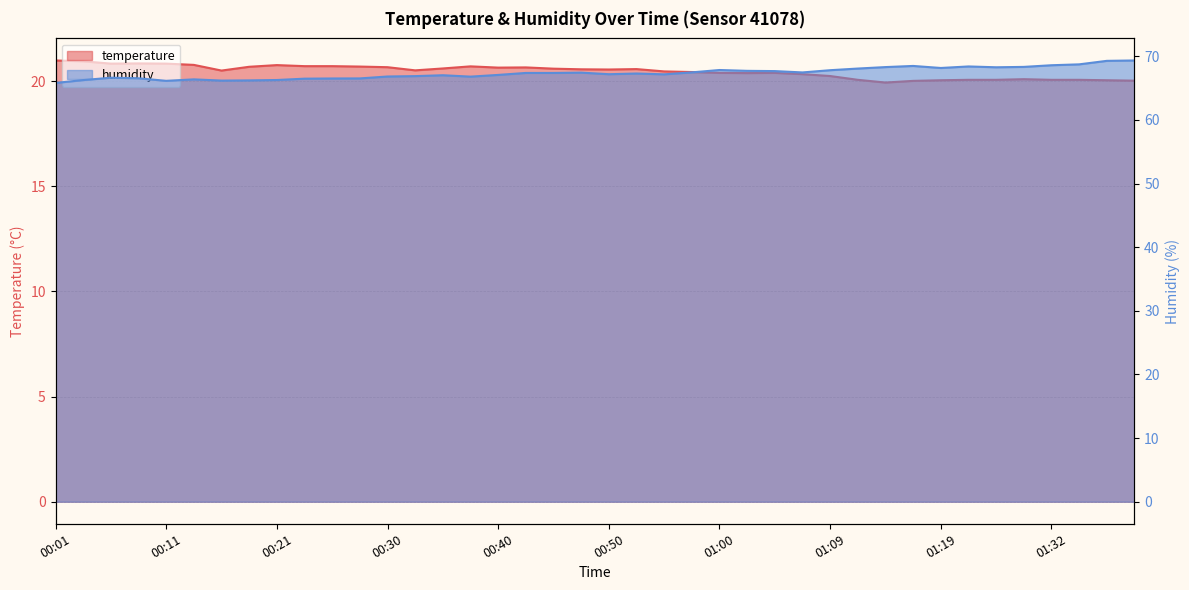

Where is the first local maximum for humidity?

00:06